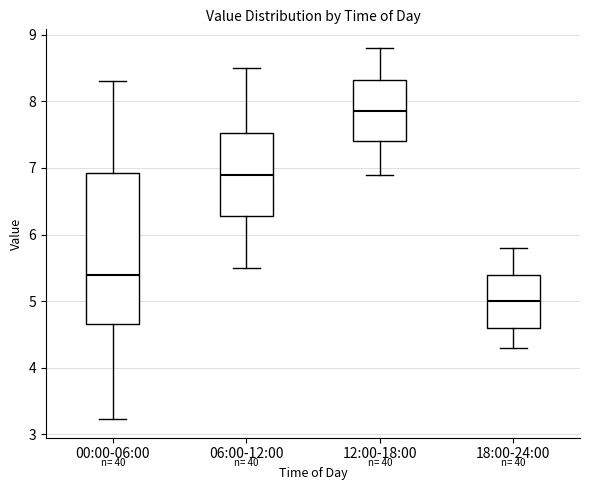

Reading left to right, transcribe this box plot: for each box, give where its median line is, the range the box spans, and where its two whiskers end, as read against the y-axis. The values are not printed on the chart, so give them approximately, as read against the axis.

00:00-06:00: median 5.4, box 4.7 to 6.9, whiskers 3.2 to 8.3
06:00-12:00: median 6.9, box 6.3 to 7.5, whiskers 5.5 to 8.5
12:00-18:00: median 7.9, box 7.4 to 8.3, whiskers 6.9 to 8.8
18:00-24:00: median 5.0, box 4.6 to 5.4, whiskers 4.3 to 5.8